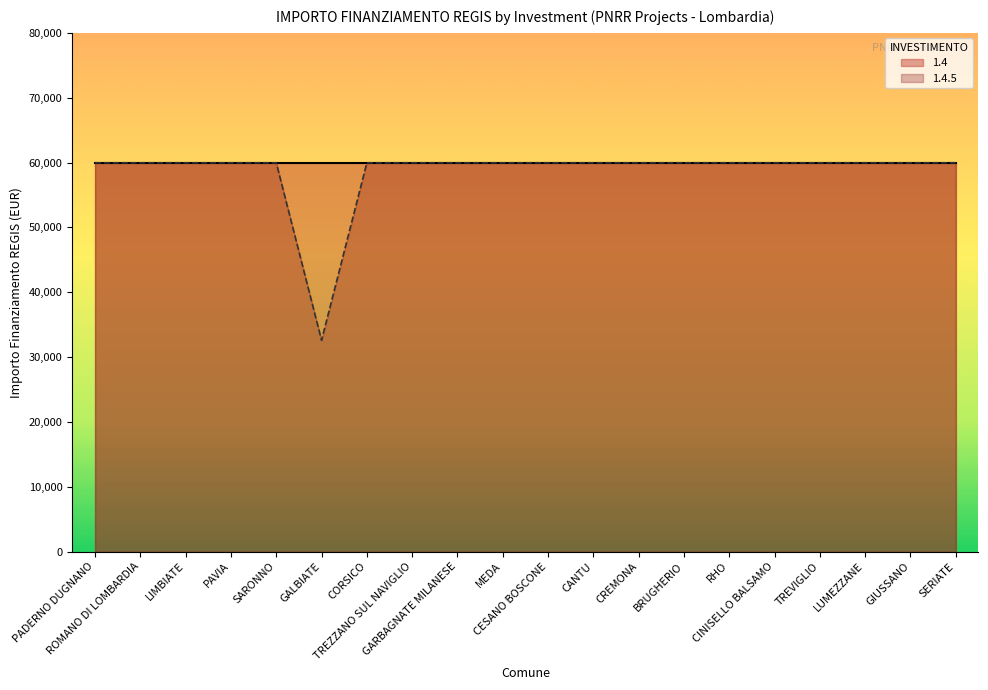

Reading left to right, list all the values displayed in this chart.

PADERNO DUGNANO=59966	ROMANO DI LOMBARDIA=59966	LIMBIATE=59966	PAVIA=59966	SARONNO=59966	GALBIATE=32589	CORSICO=59966	TREZZANO SUL NAVIGLIO=59966	GARBAGNATE MILANESE=59966	MEDA=59966	CESANO BOSCONE=59966	CANTU=59966	CREMONA=59966	BRUGHERIO=59966	RHO=59966	CINISELLO BALSAMO=59966	TREVIGLIO=59966	LUMEZZANE=59966	GIUSSANO=59966	SERIATE=59966